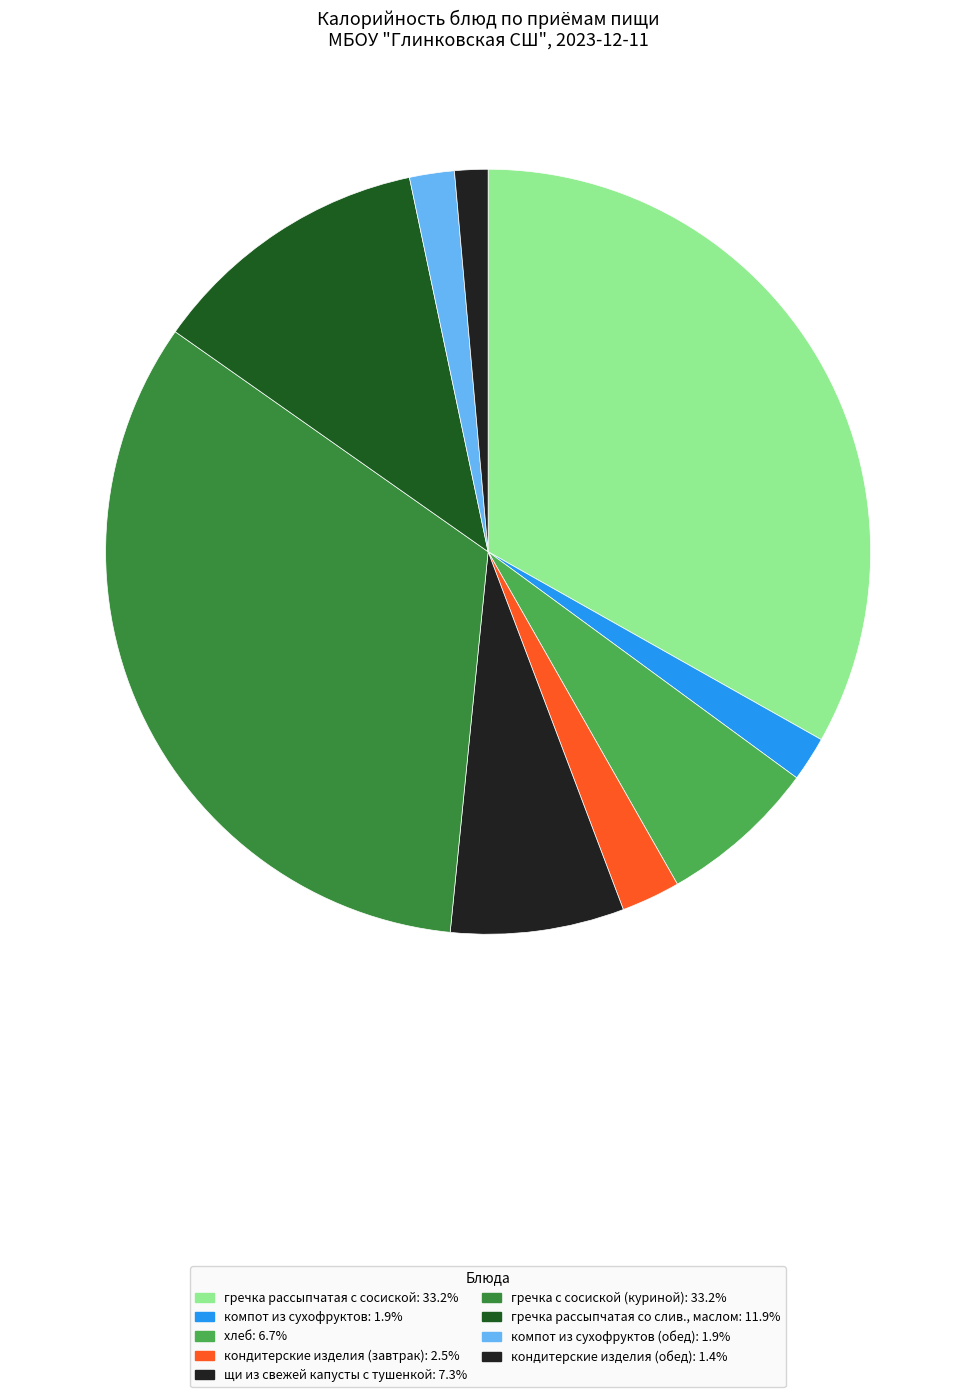

Count the number of slices in the pie.

9